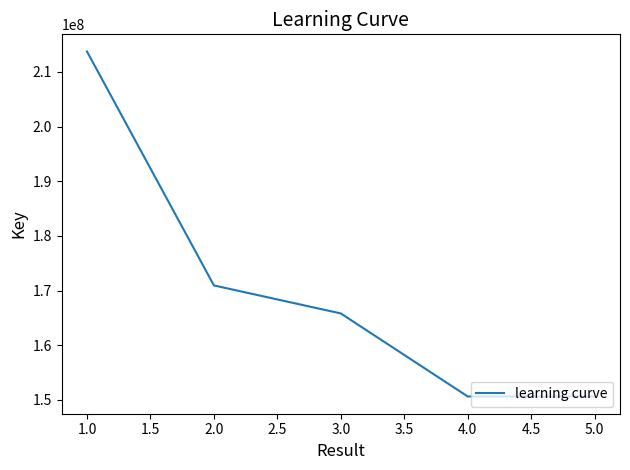

At which category does the chart reach its peak across all series?

1.0